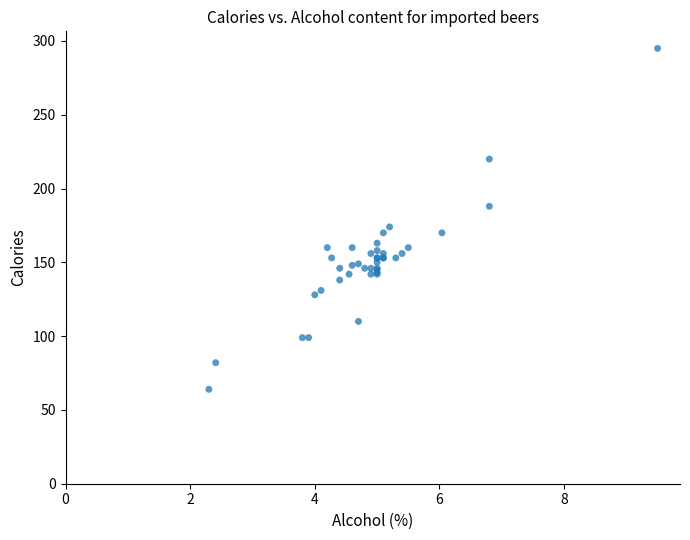

What Y value in the scatter plot is closest to 179?

174